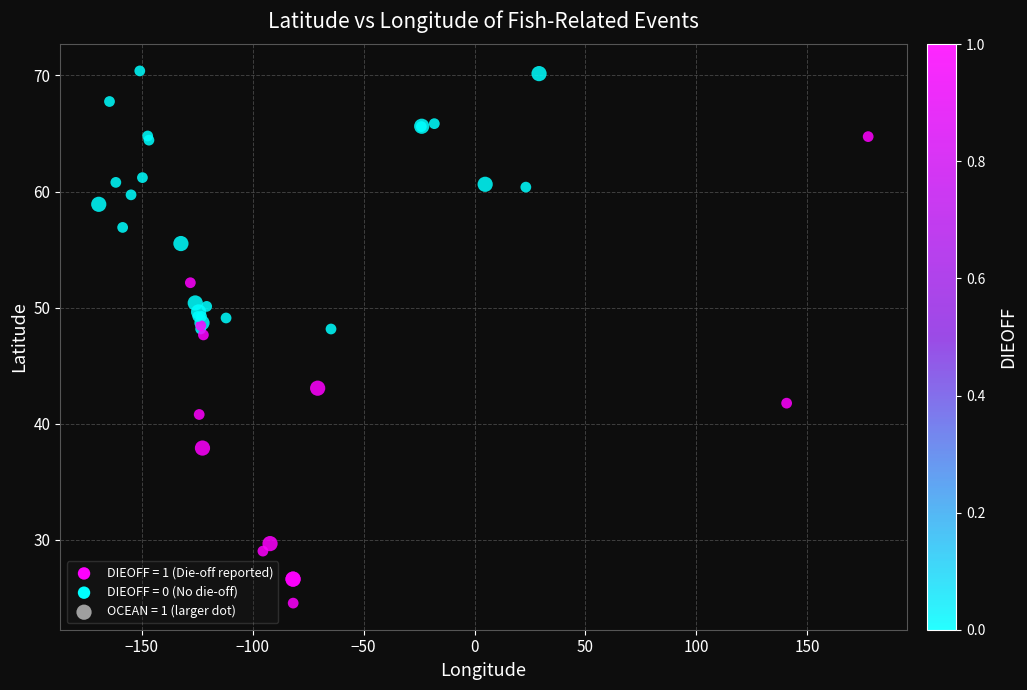

What Y value in the scatter plot is closest to 47?

47.7